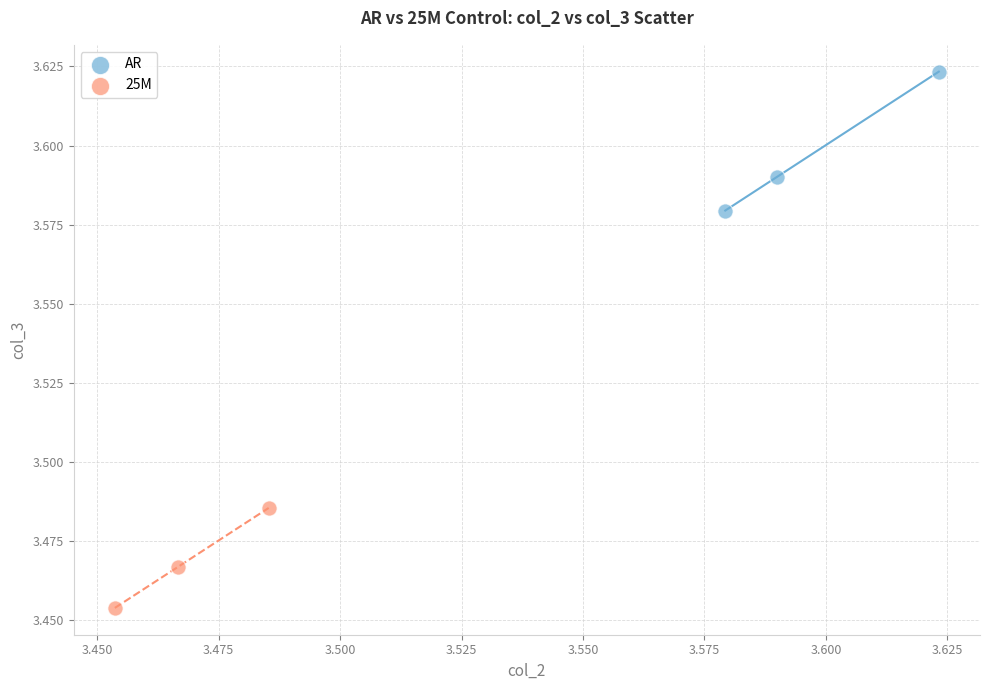

Which series reaches the maximum Y coordinate?

AR